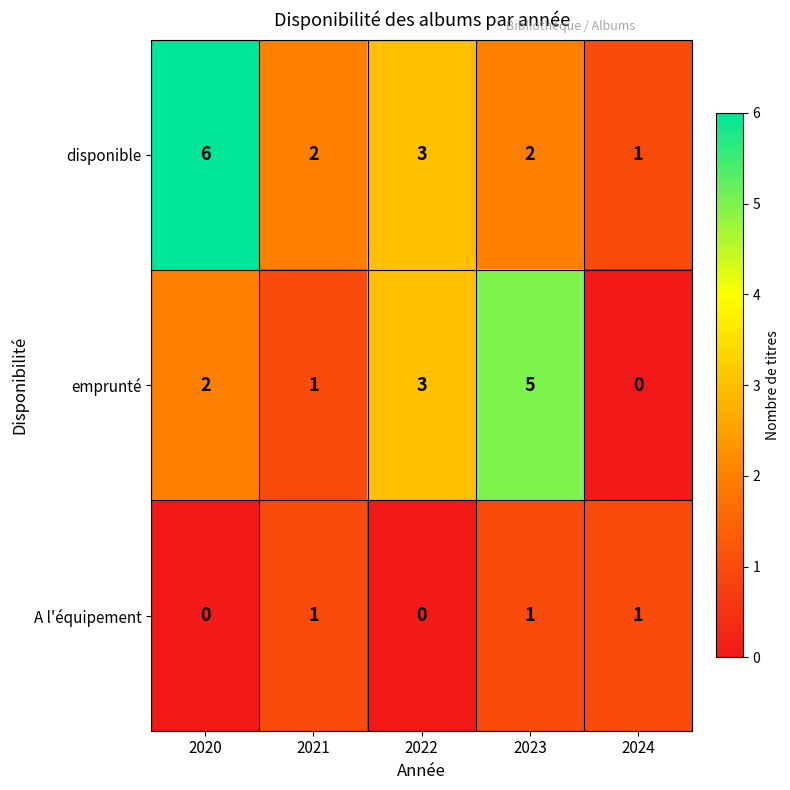

Is the value of A l'équipement at 2023 greater than the value of emprunté at 2022?

No